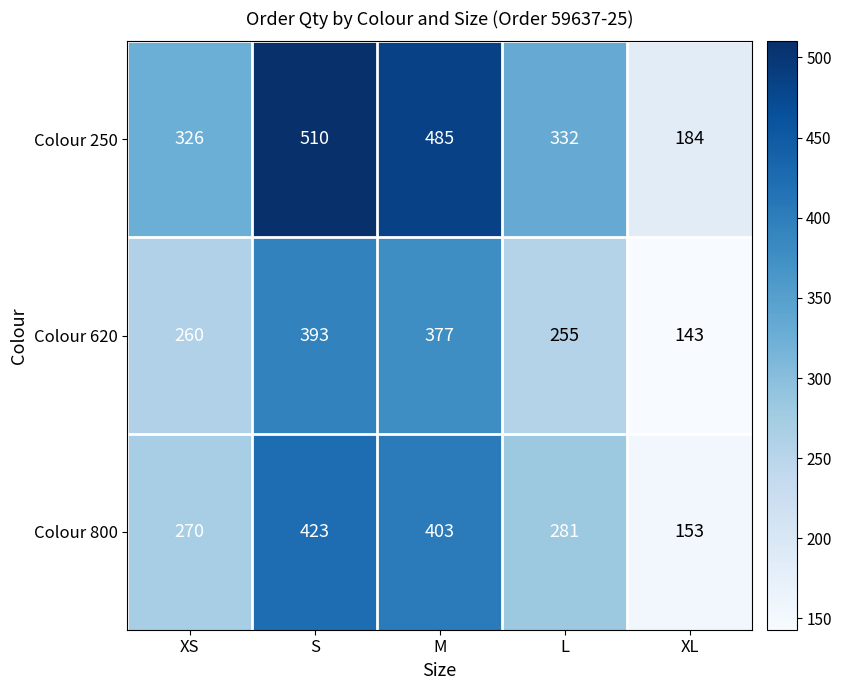

List the series in order of their peak value, lowest first.

Colour 620, Colour 800, Colour 250